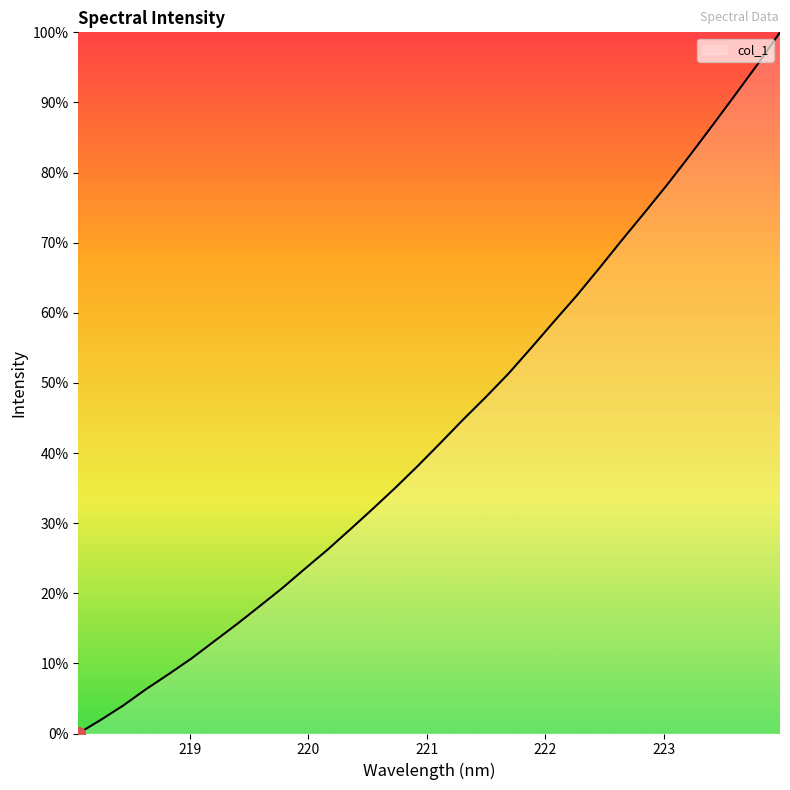

At which category does the chart reach its peak across all series?

223.9802